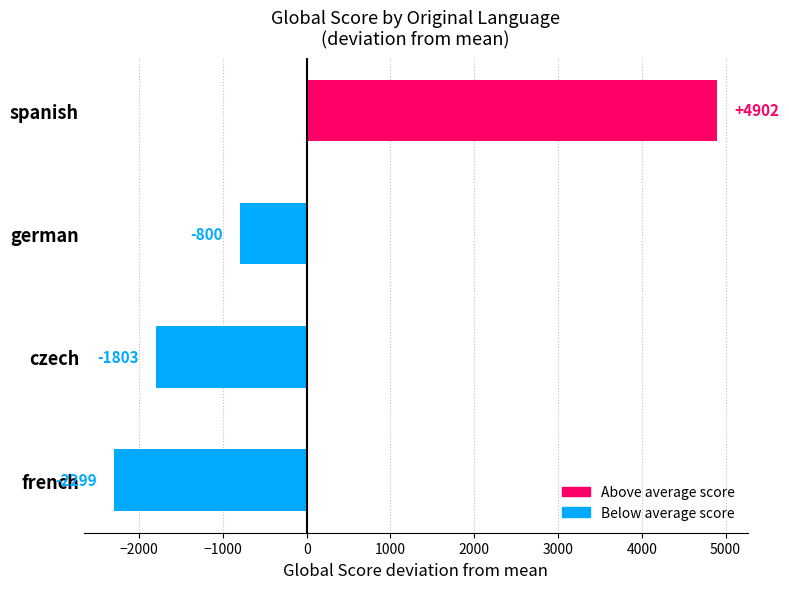

What is the change in value from french to spanish?

+7201